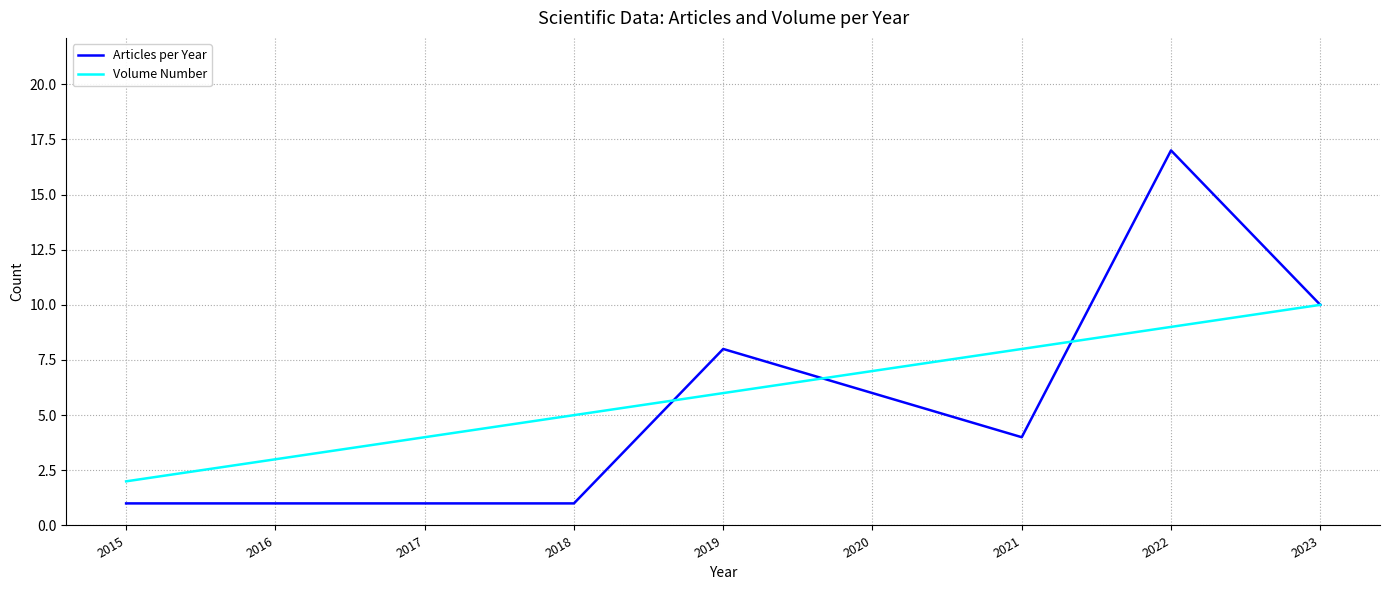

What is the difference between the second highest and minimum values in the Articles per Year series?

9